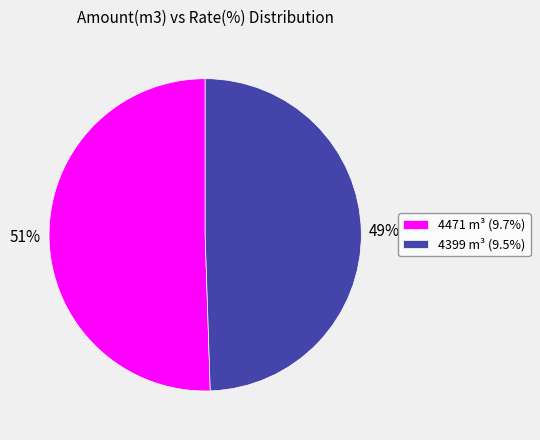

What is the smallest slice in the pie chart?

4399